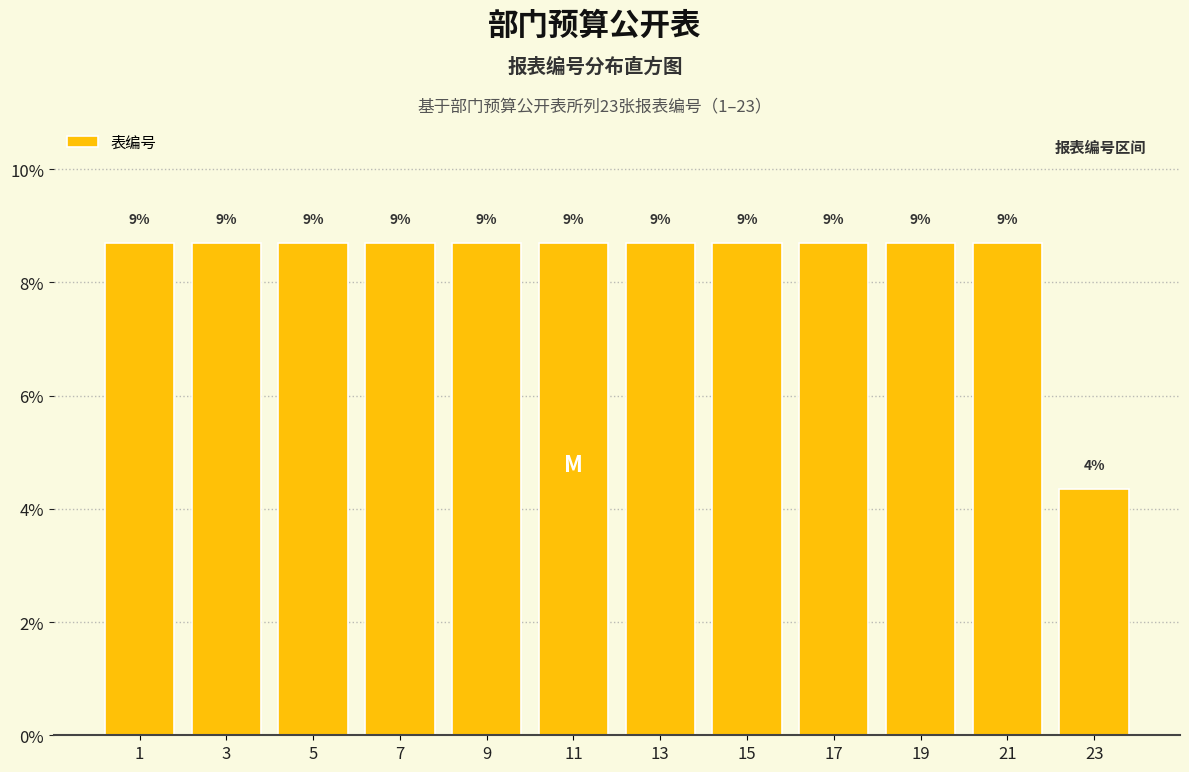

How many bars are there in total?

12